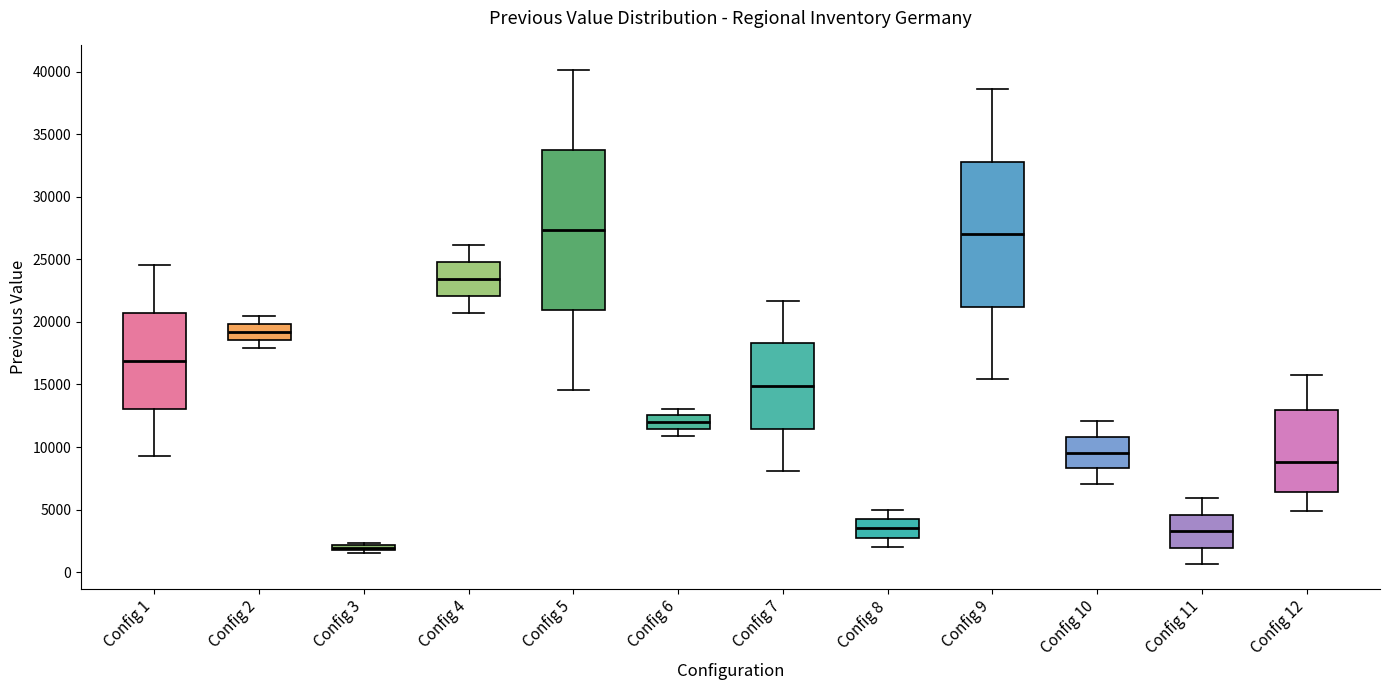

Where does the lower whisker of the box for Config 7 end on the y-axis? The values are not printed on the chart, so give them approximately, as read against the axis.

8000